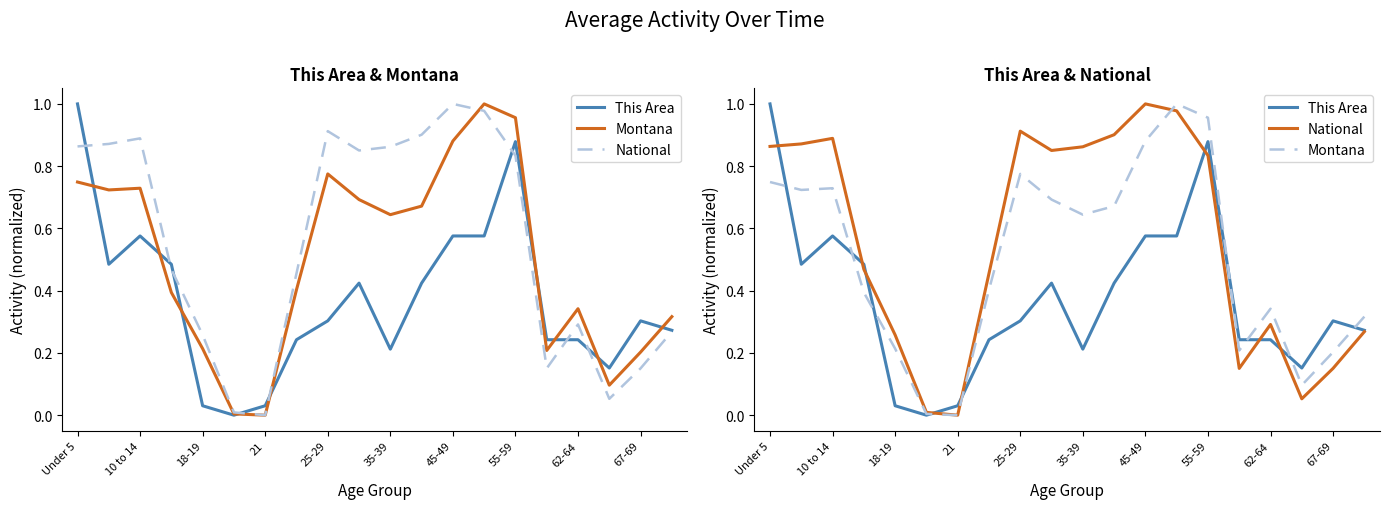

What position from the right is Under 5?

20